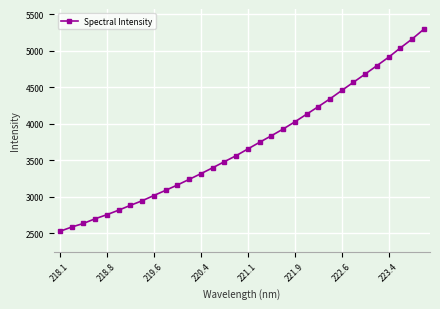

What is the average value?

3715.5